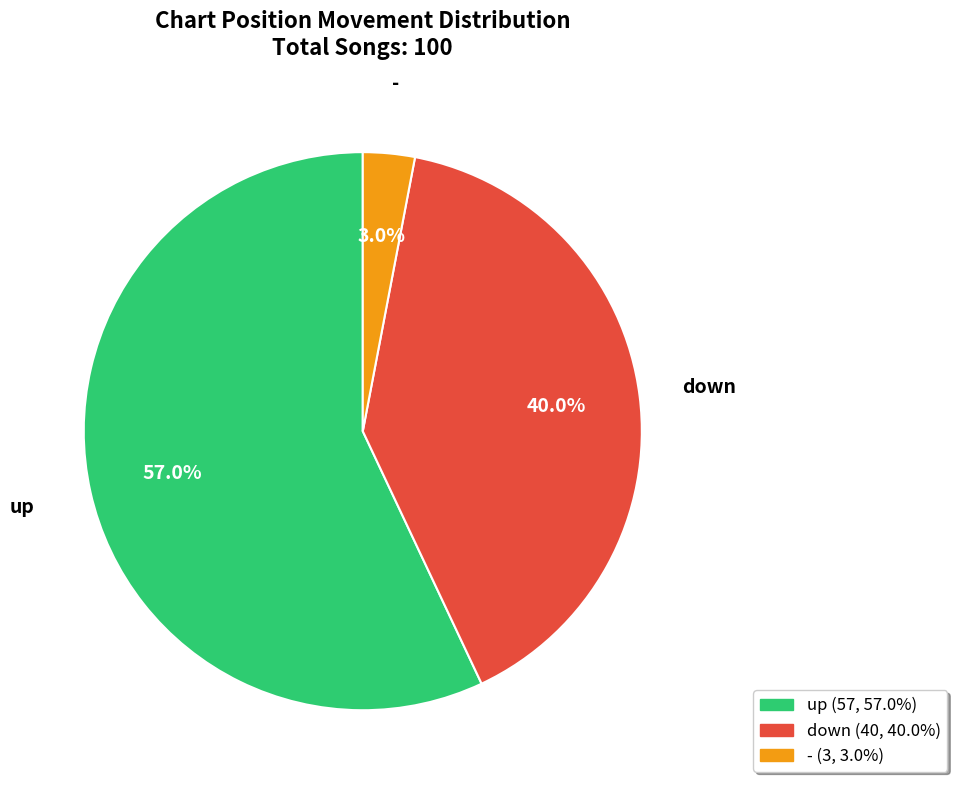

Is there a majority slice in this chart?

Yes